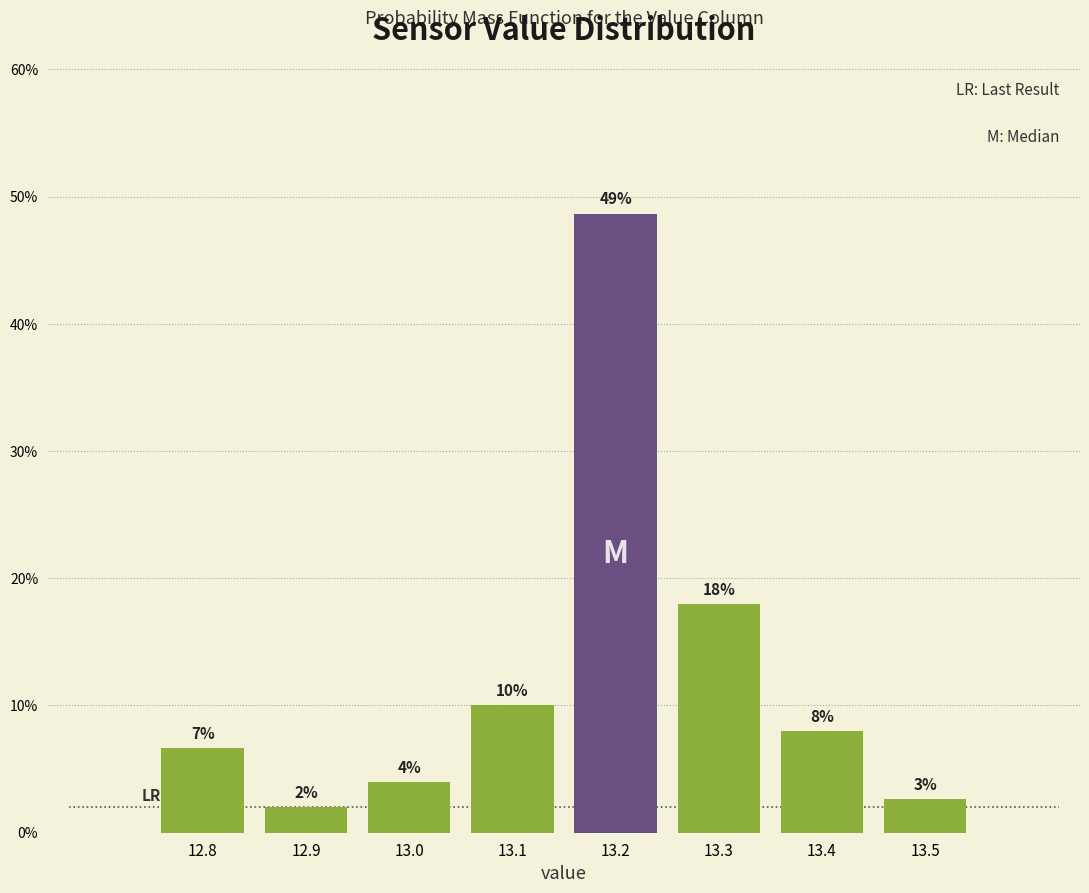

What is the value of the 3rd bar from the left?

4.0